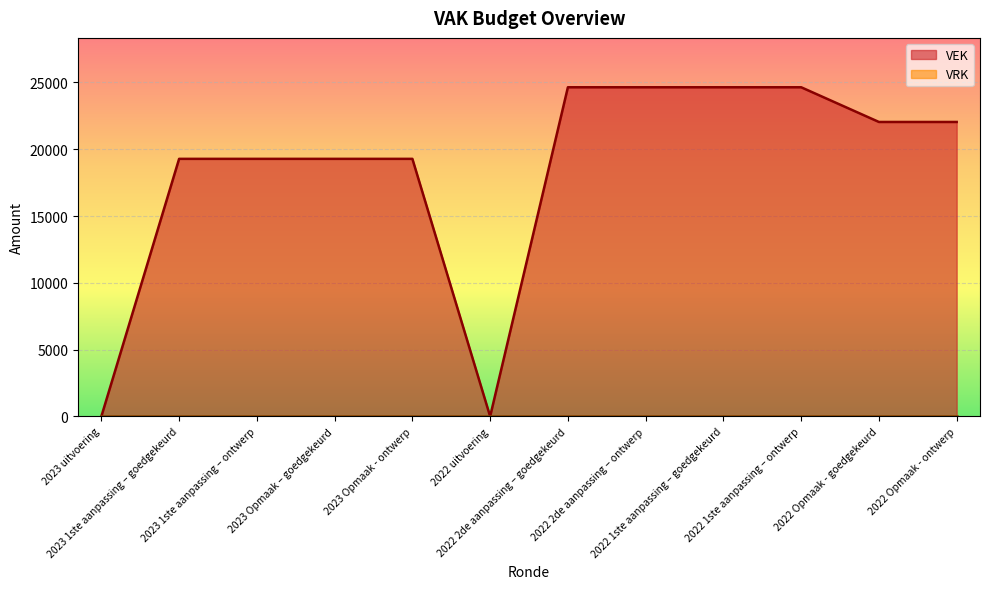

What is the change in value from 2023 1ste aanpassing – ontwerp to 2022 Opmaak - ontwerp?

+2761